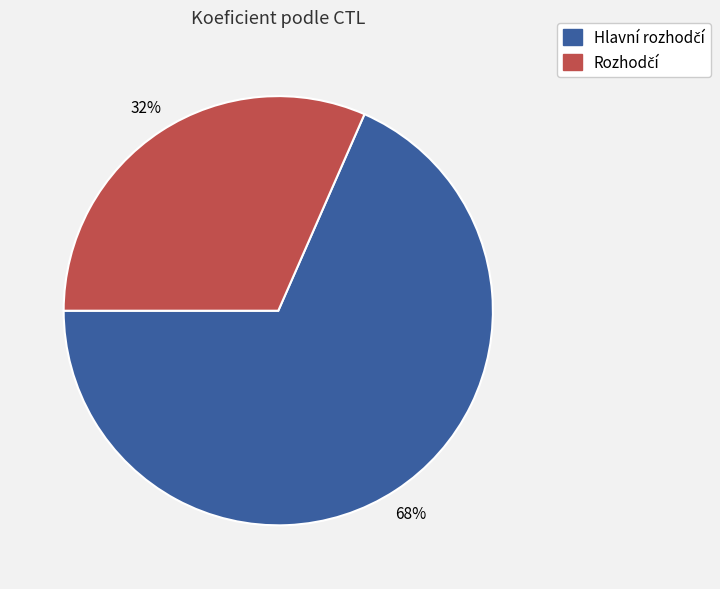

Is there any slice that represents more than half of the pie?

Yes